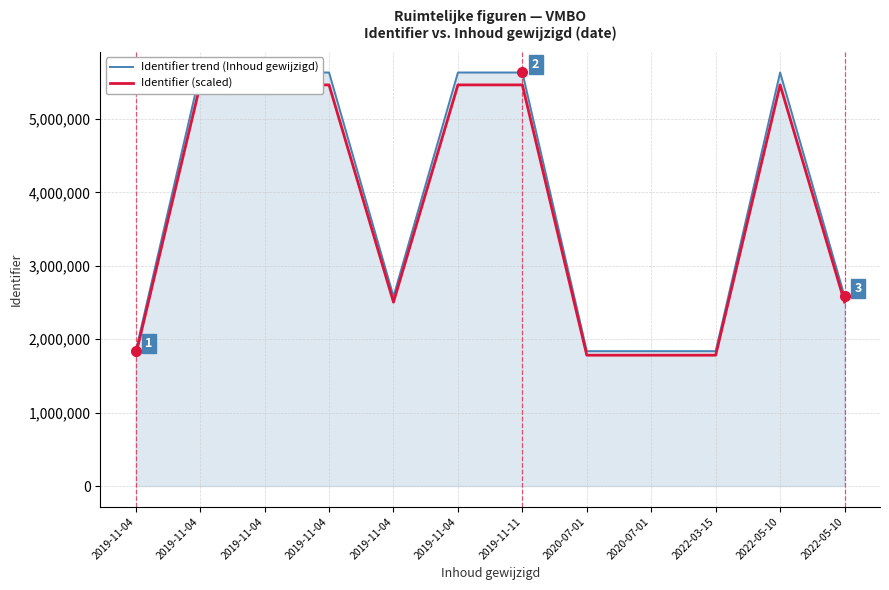

What are all the series names shown in the legend?

Identifier trend (Inhoud gewijzigd), Identifier (scaled)